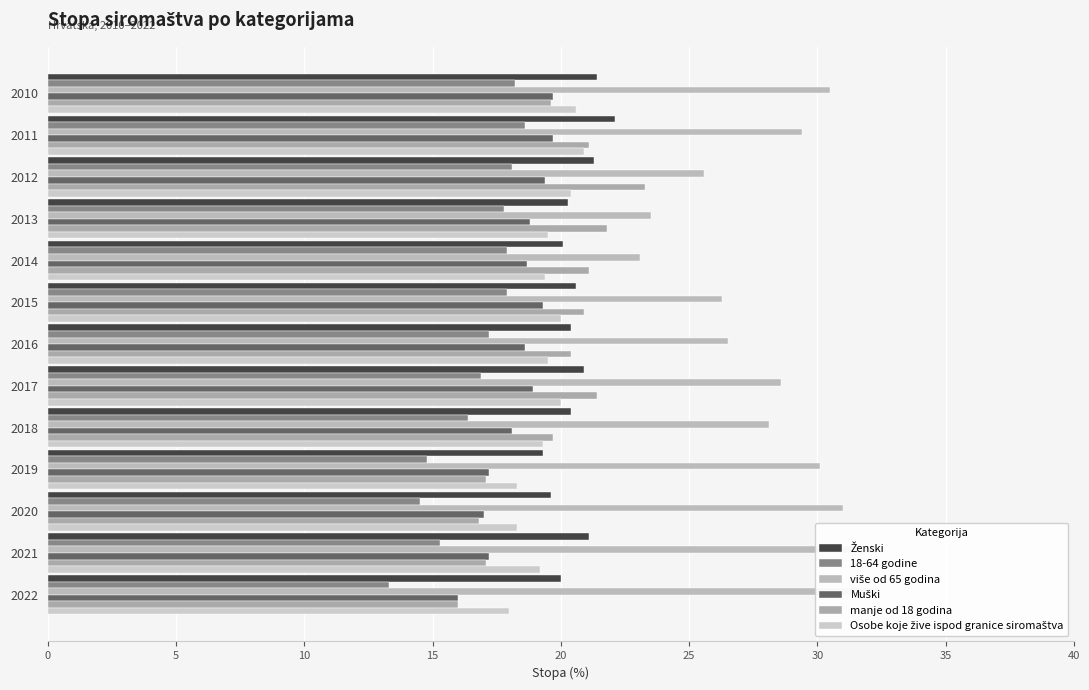

What is the value of the više od 65 godina bar at the 3rd from the left?

25.6